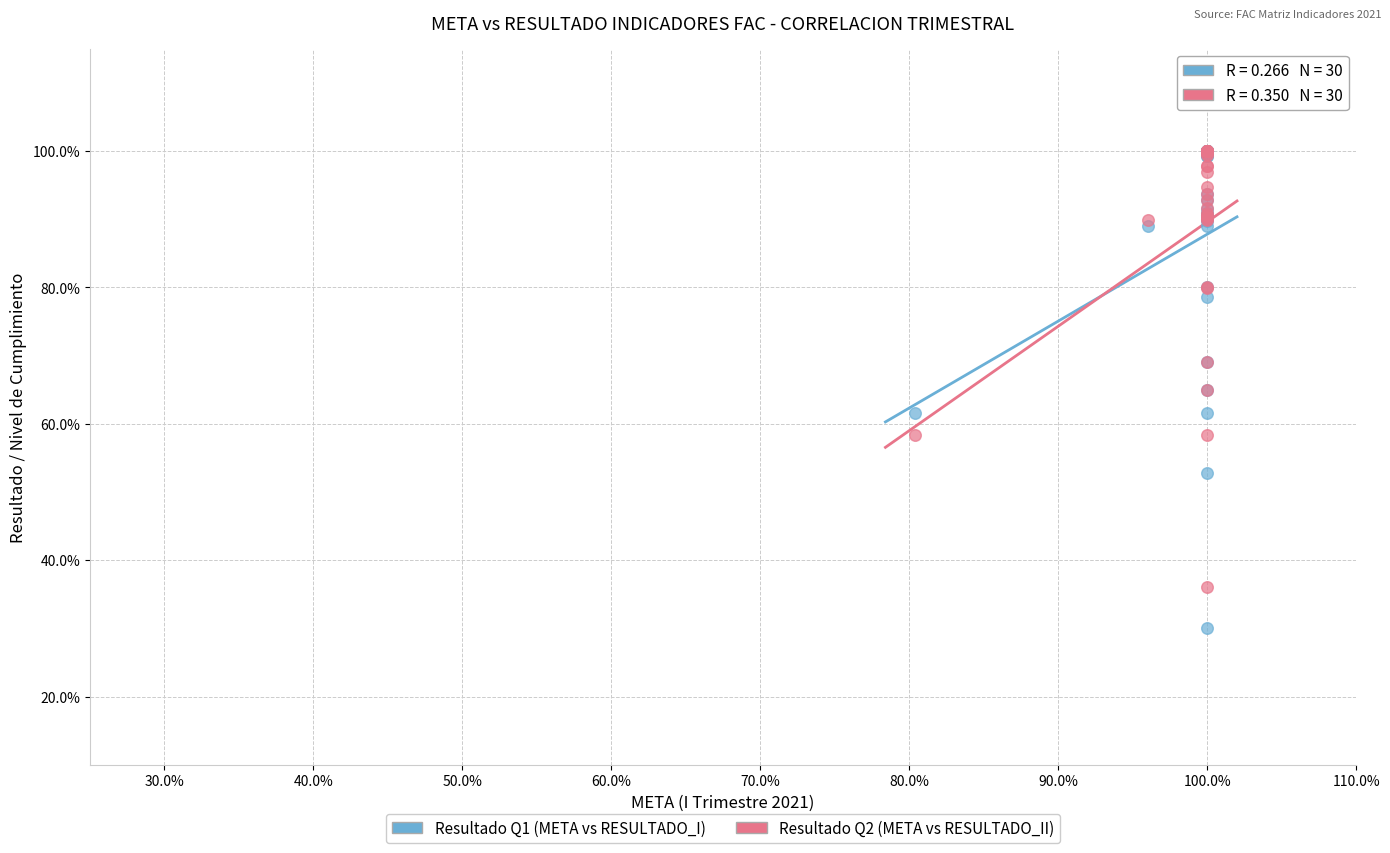

Which series has the widest spread of Y values?

Resultado Q1 (META vs RESULTADO_I)